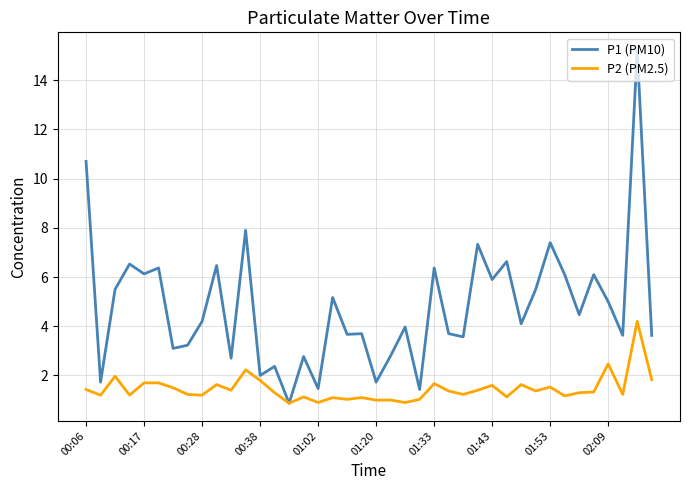

How many distinct data groups are displayed?

2